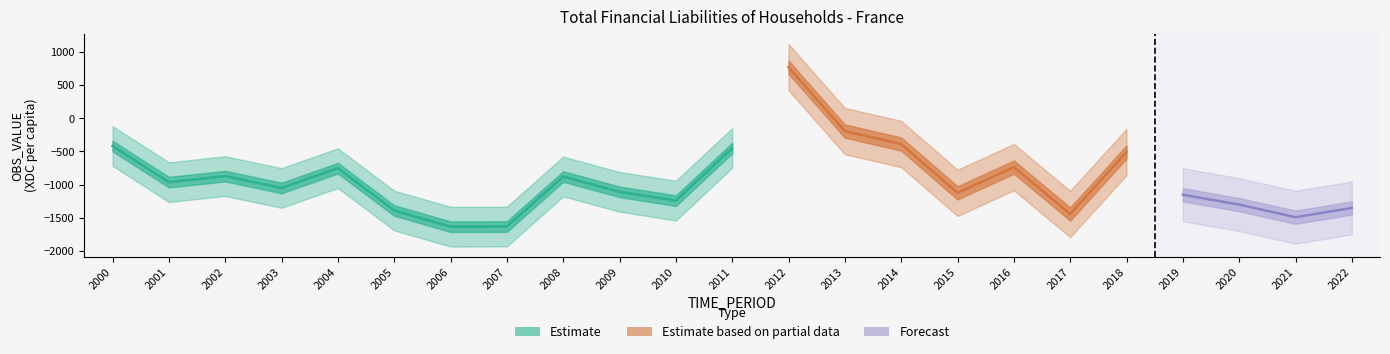

Is it true that the value at 2003 is -1051.3?

True